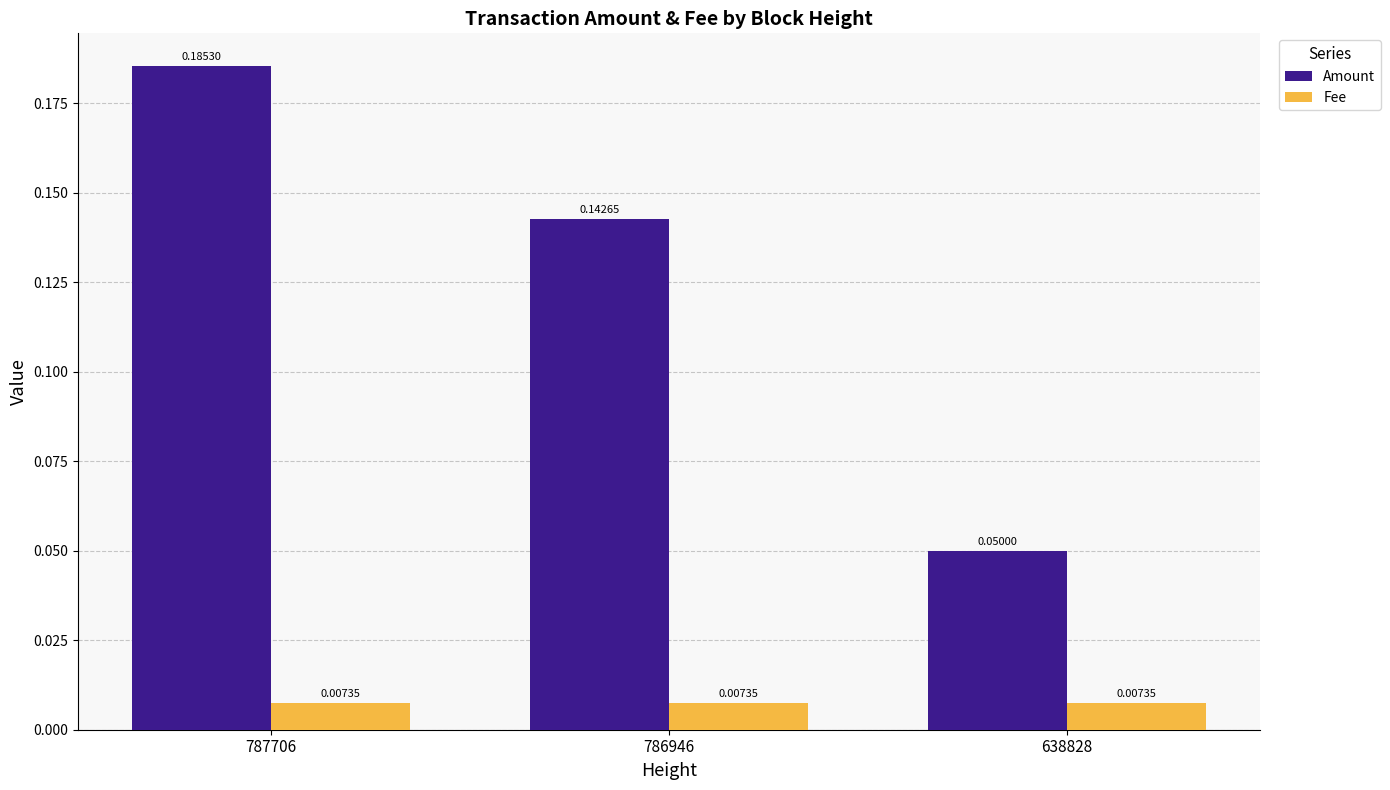

At which label is Amount closest to 0?

638828